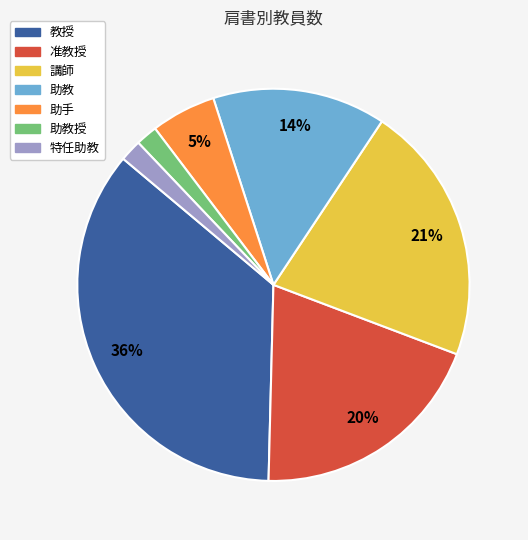

Is there any slice that represents more than half of the pie?

No